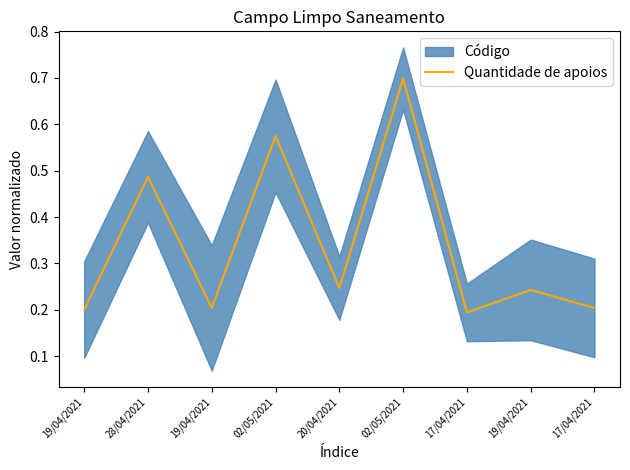

Reading left to right, list all the values displayed in this chart.

0.2	0.5	0.2	0.6	0.2	0.7	0.2	0.2	0.2